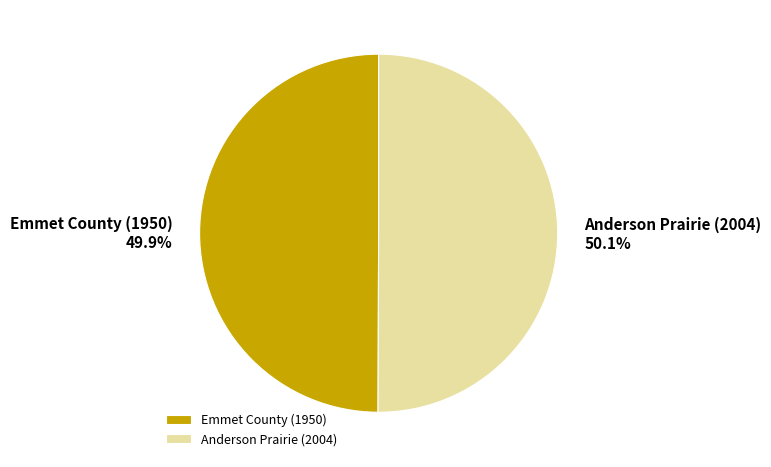

What percentage do Emmet County (1950) and Anderson Prairie (2004) together represent?

100.0%